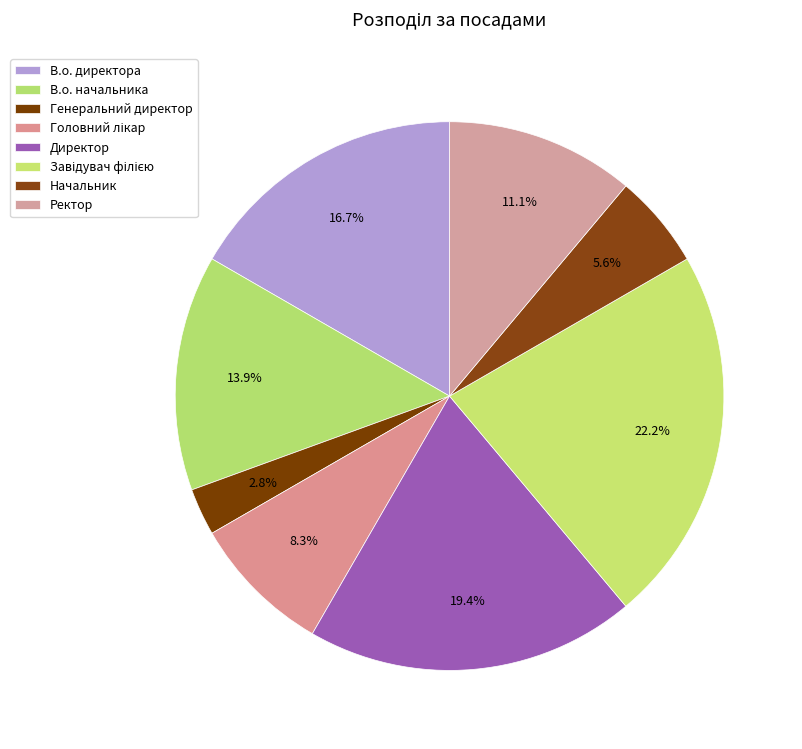

What percentage do Завідувач філією and Генеральний директор together represent?

25.0%